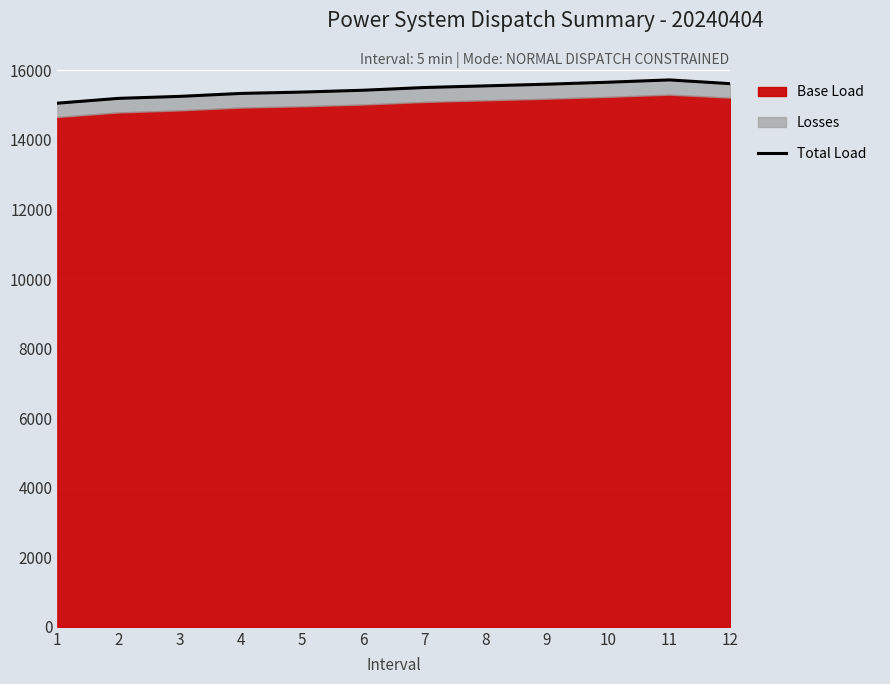

Which has a higher value, 2 or 6?

6